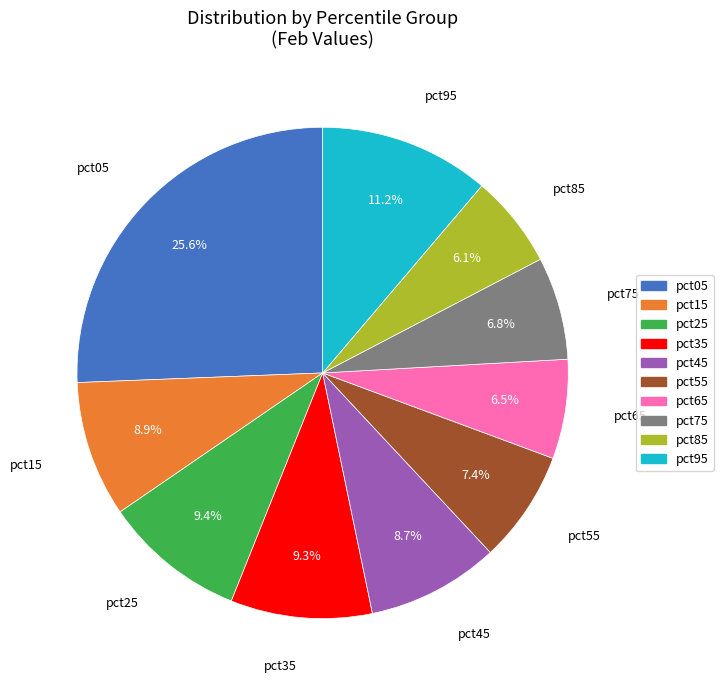

Which category has the biggest portion of the pie?

pct05